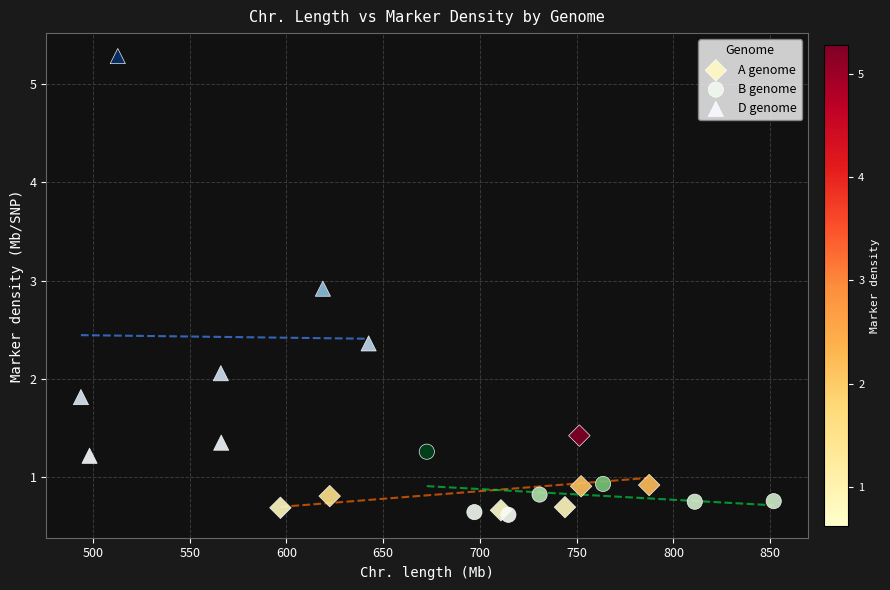

Which series contains the highest Y value?

D genome